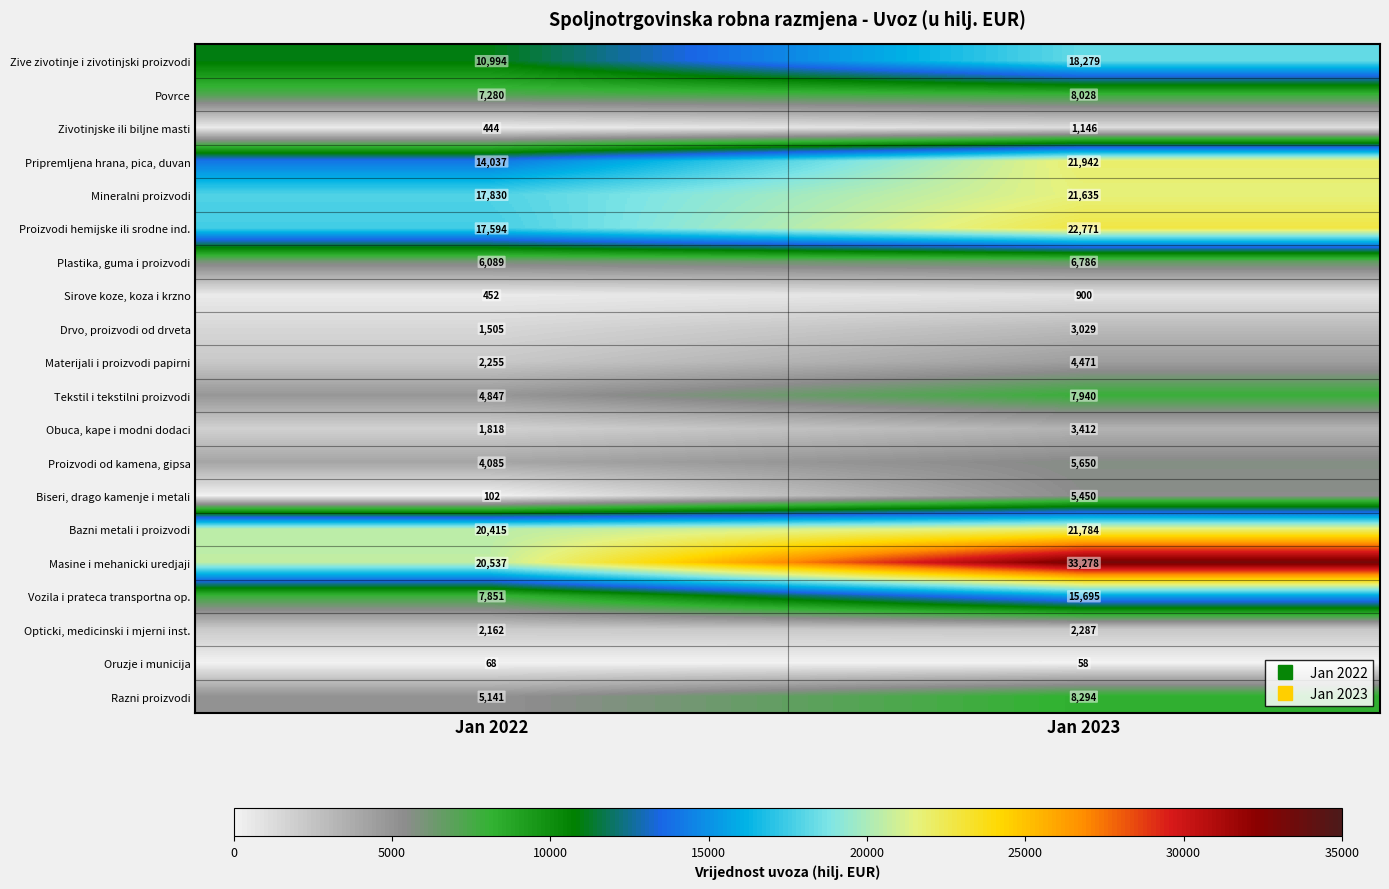

List the series in order of their peak value, lowest first.

Oruzje i municija, Sirove koze, koza i krzno, Zivotinjske ili biljne masti, Opticki, medicinski i mjerni inst., Drvo, proizvodi od drveta, Obuca, kape i modni dodaci, Materijali i proizvodi papirni, Biseri, drago kamenje i metali, Proizvodi od kamena, gipsa, Plastika, guma i proizvodi, Tekstil i tekstilni proizvodi, Povrce, Razni proizvodi, Vozila i prateca transportna op., Zive zivotinje i zivotinjski proizvodi, Mineralni proizvodi, Bazni metali i proizvodi, Pripremljena hrana, pica, duvan, Proizvodi hemijske ili srodne ind., Masine i mehanicki uredjaji